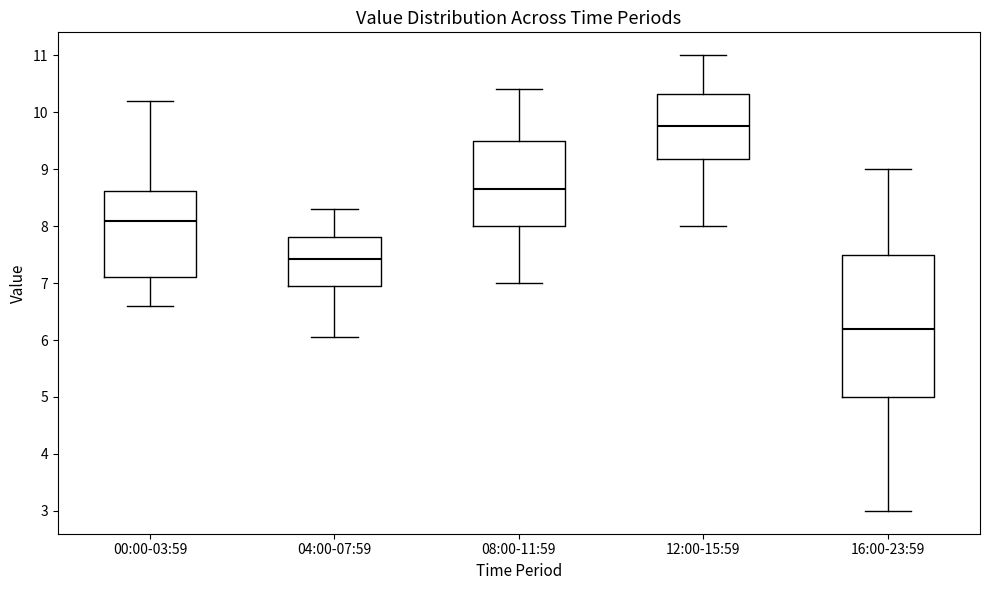

Where is the upper edge of the box for 16:00-23:59 on the y-axis? The values are not printed on the chart, so give them approximately, as read against the axis.

7.5